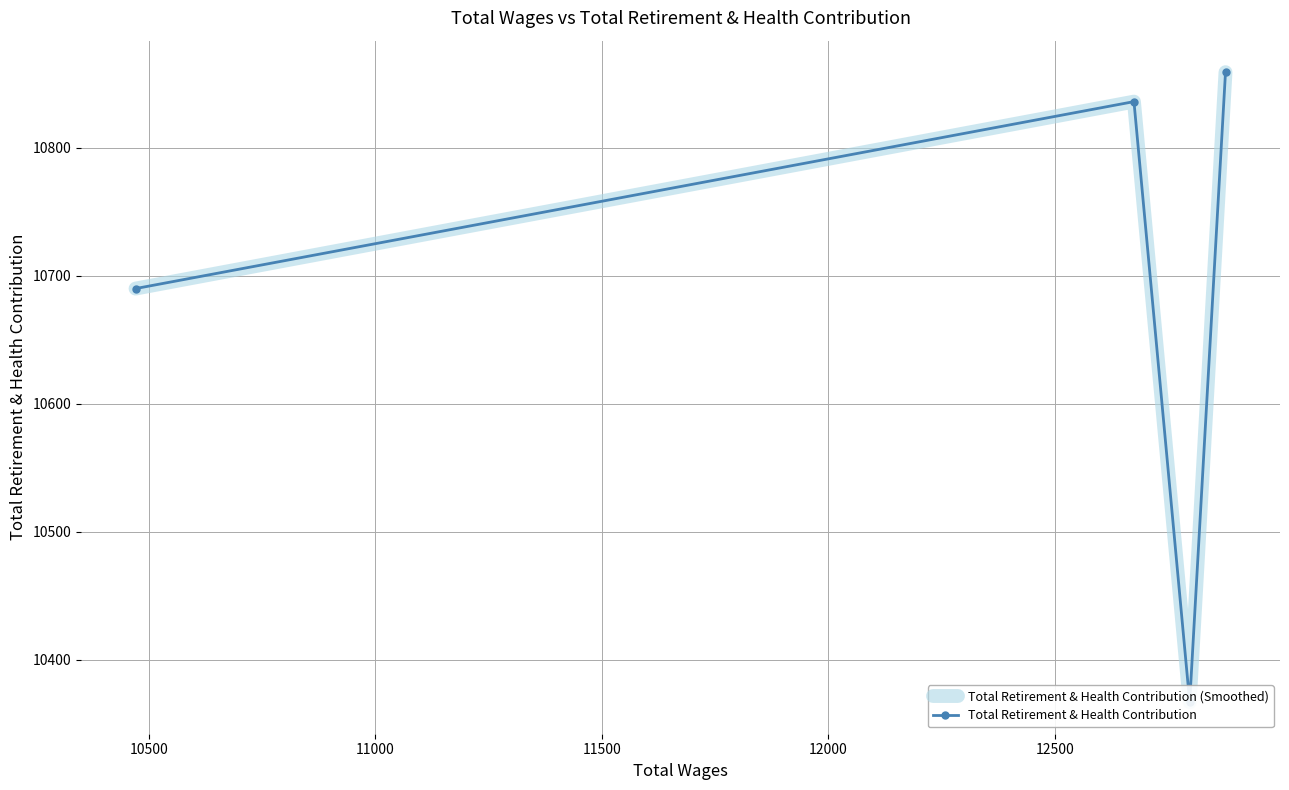

True or false: Total Retirement & Health Contribution and Total Retirement & Health Contribution (Smoothed) cross at least once.

False